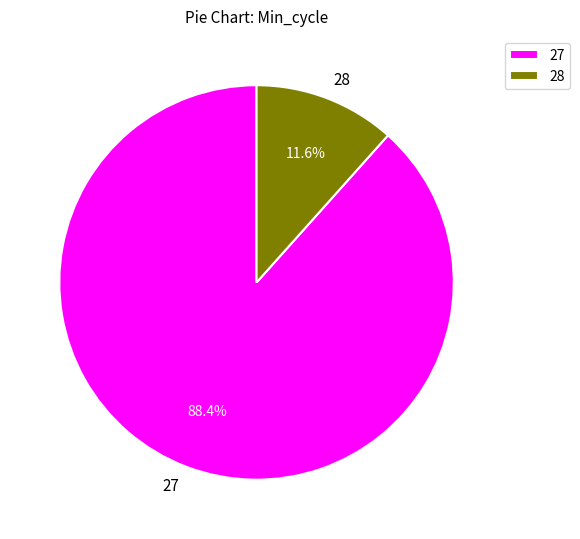

To the nearest percent, what is the average slice percentage?

50%